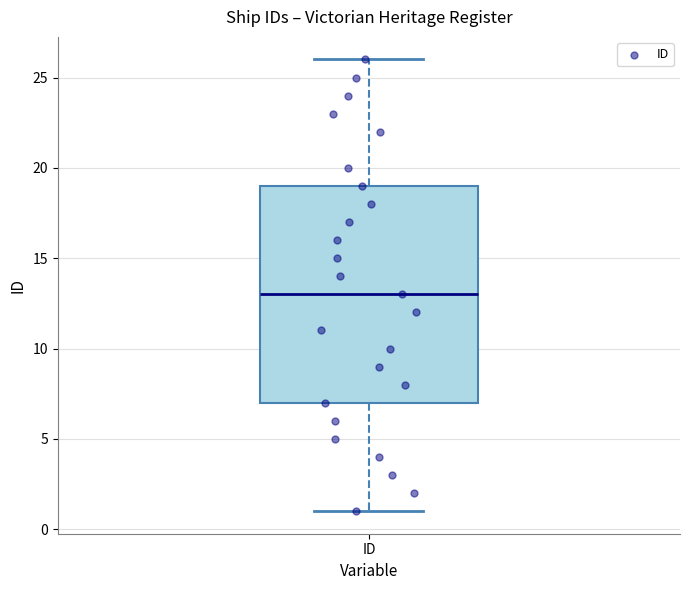

Where does the median line of the box for ID sit on the y-axis? The values are not printed on the chart, so give them approximately, as read against the axis.

13